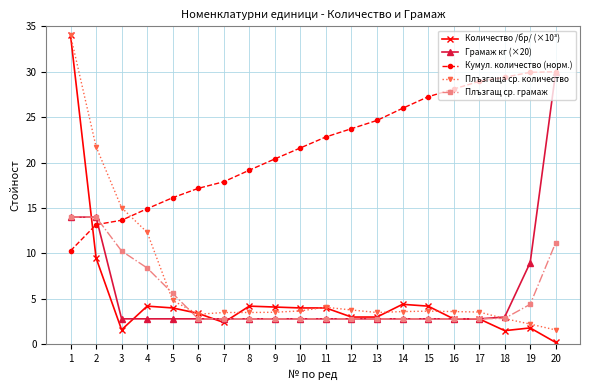

What is the total value across all series at 10?

34.9